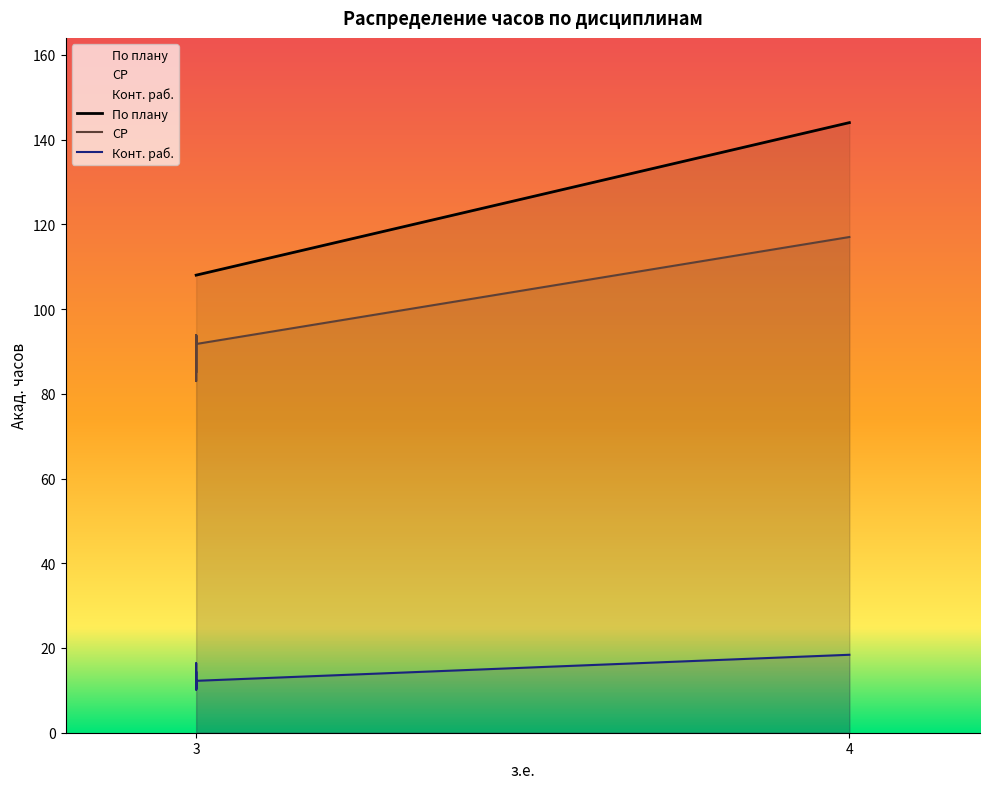

What is the highest value of the СР series?

117.0